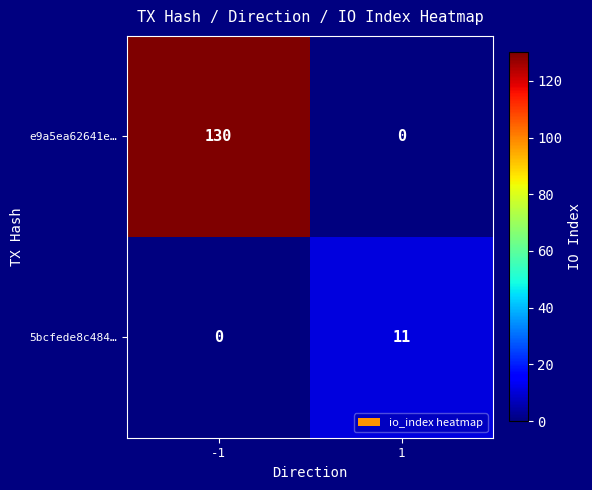

List the series in order of their peak value, highest first.

e9a5ea62641e…, 5bcfede8c484…